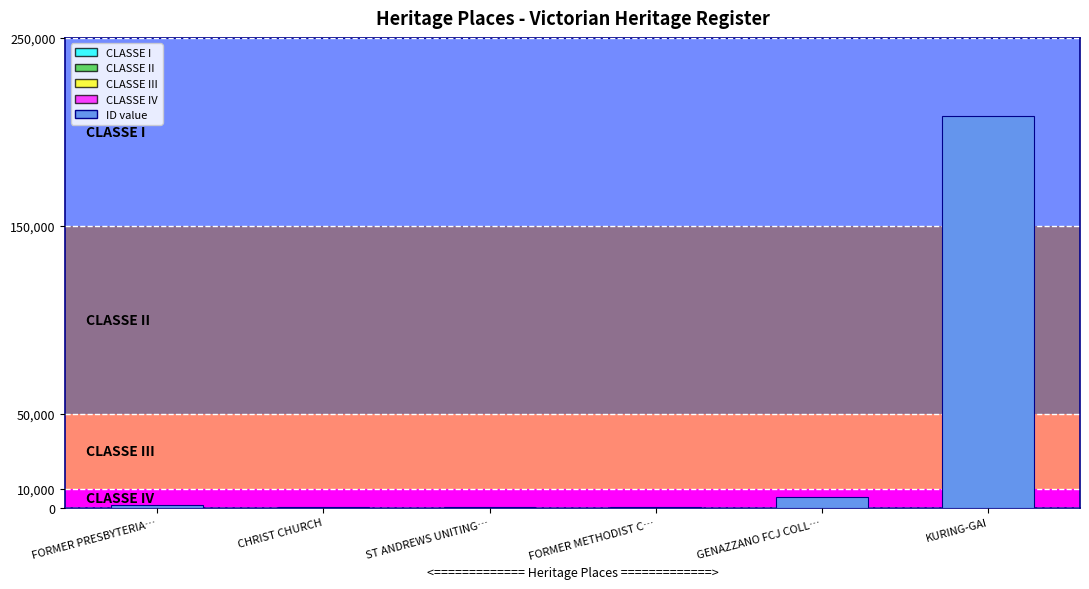

Are the bars horizontal?

No